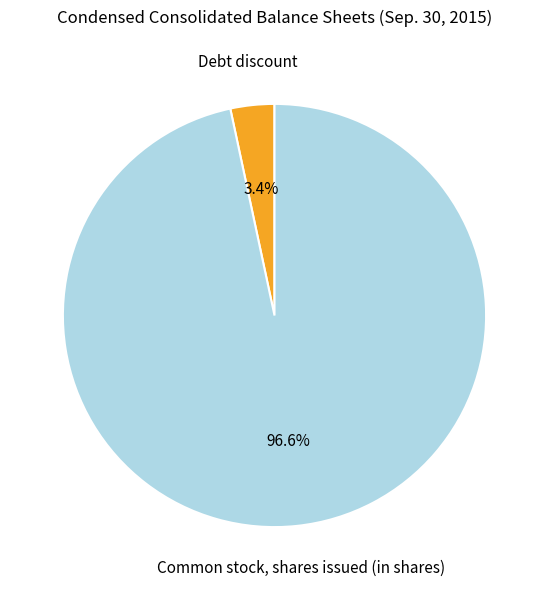

How many segments does this pie chart have?

2